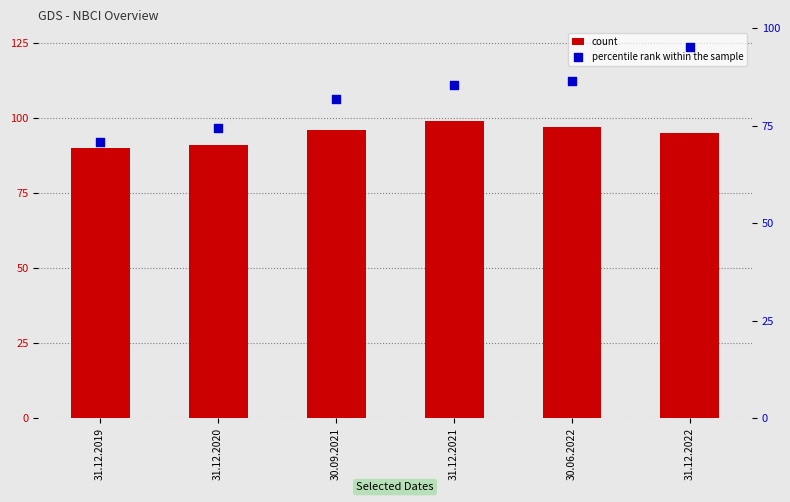

Is the value of percentile rank within the sample at 31.12.2019 greater than the value of count at 31.12.2021?

No